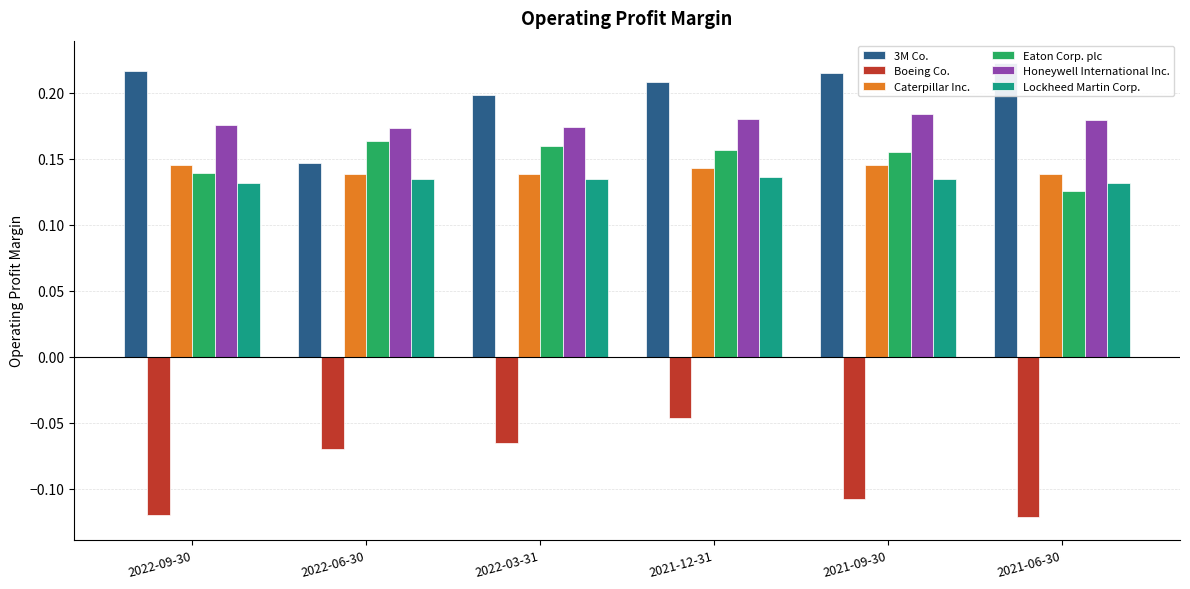

What are all the series names shown in the legend?

3M Co., Boeing Co., Caterpillar Inc., Eaton Corp. plc, Honeywell International Inc., Lockheed Martin Corp.